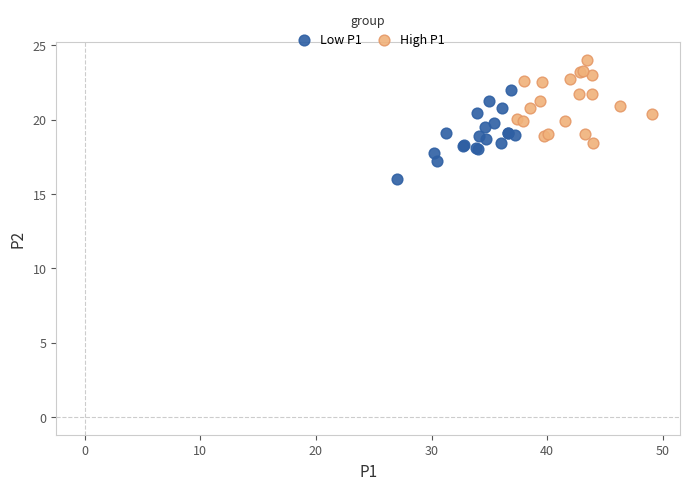

Which series contains the lowest Y value?

Low P1